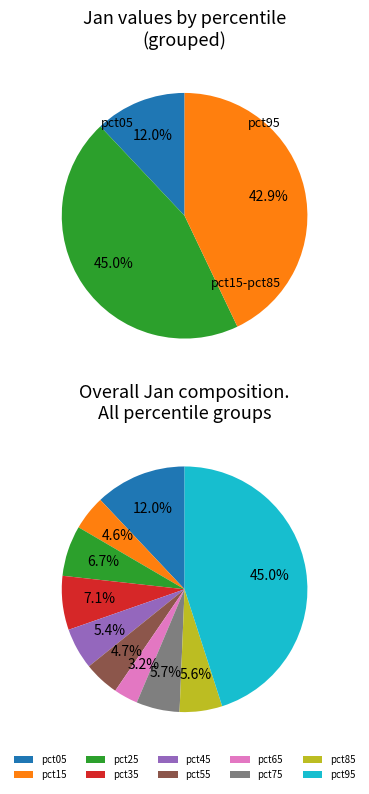

What is the total percentage of pct45 and pct55?

10.1%